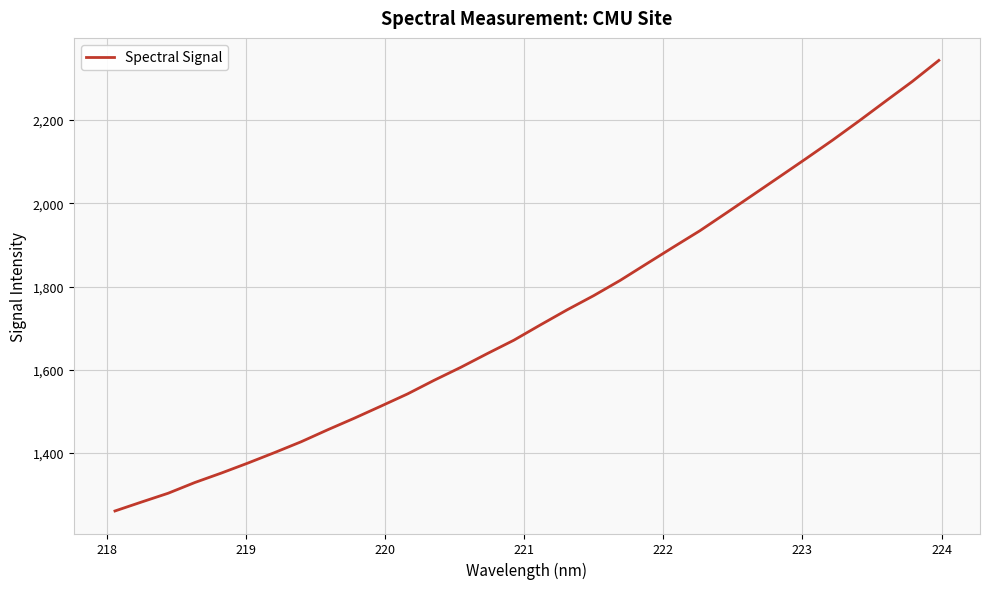

What is the greatest value displayed?

2343.4